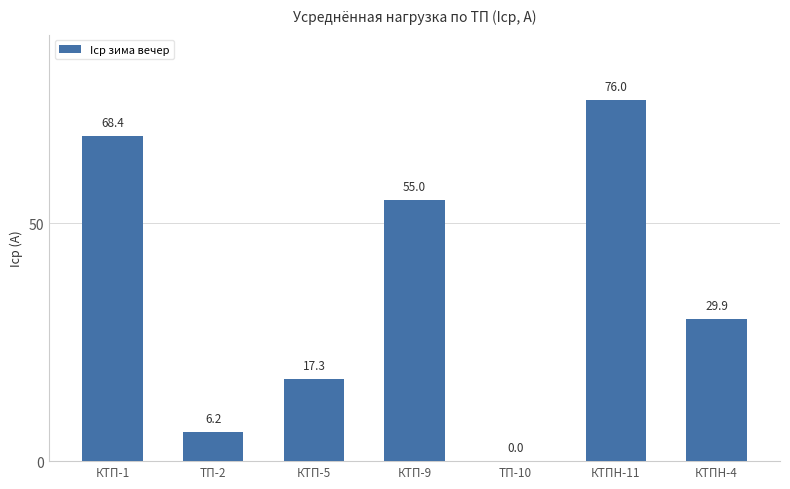

What is the greatest value displayed?

76.0